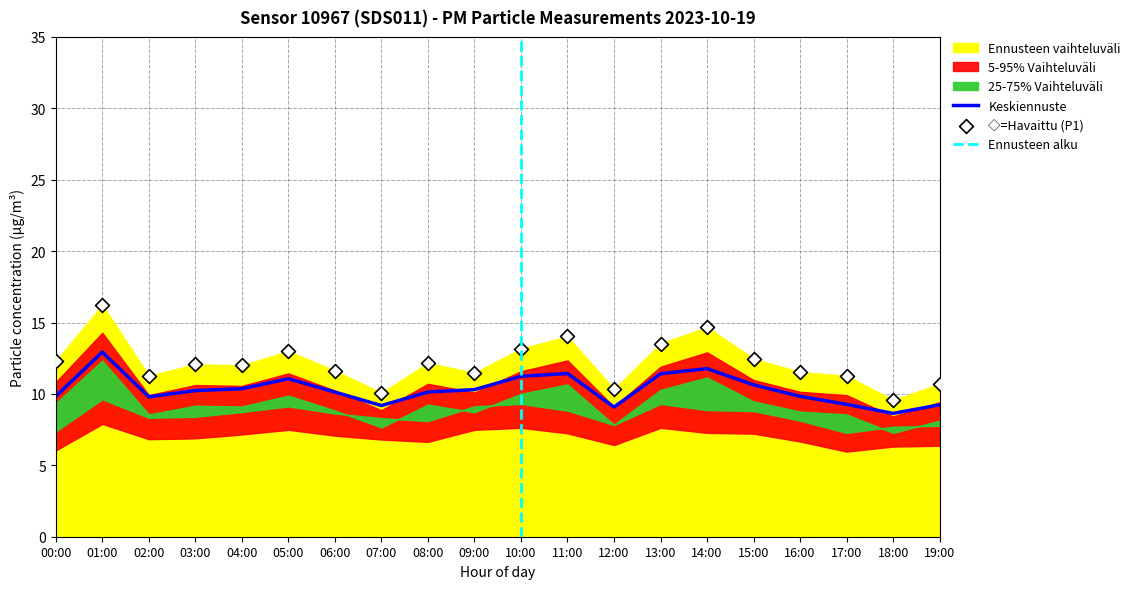

Which has a higher value, 00:00 or 06:00?

00:00